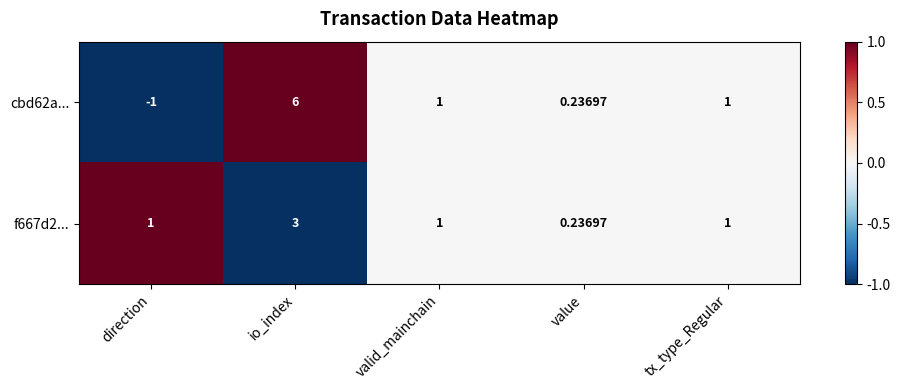

Which category has the lowest value in the f667d2... series?

value